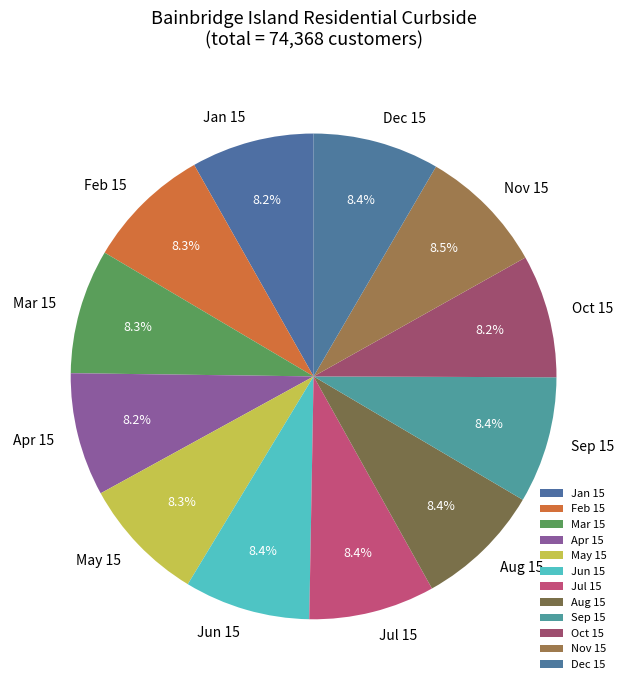

The May 15 slice represents 1% of the pie. True or false?

False